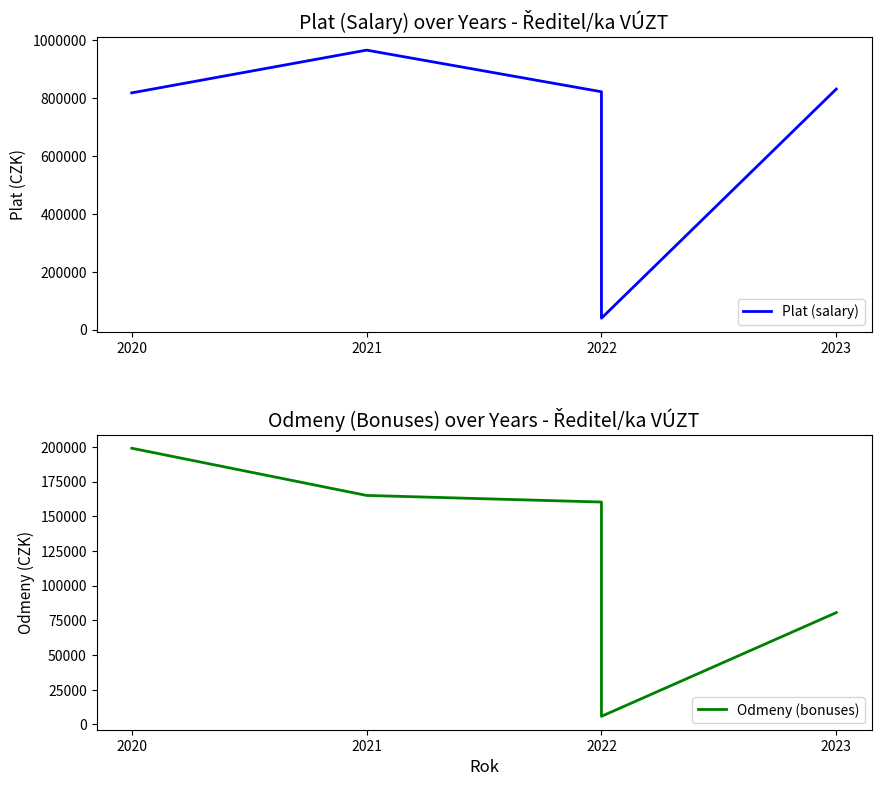

What is the value of the Plat (salary) point at the 3rd from the left?

821791